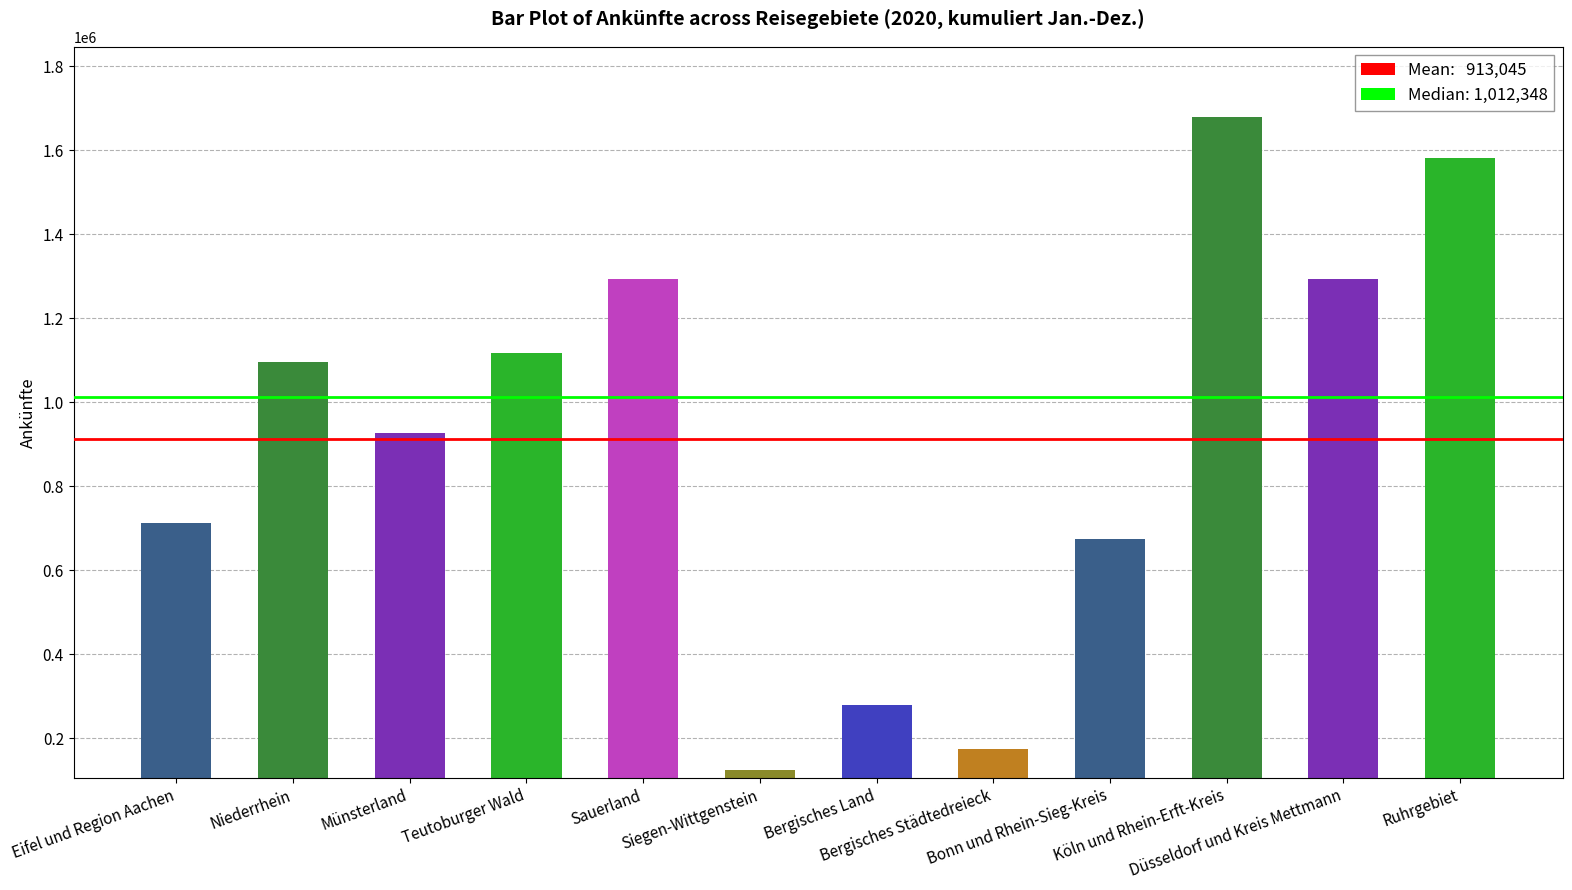

What is the smallest value displayed?

125222